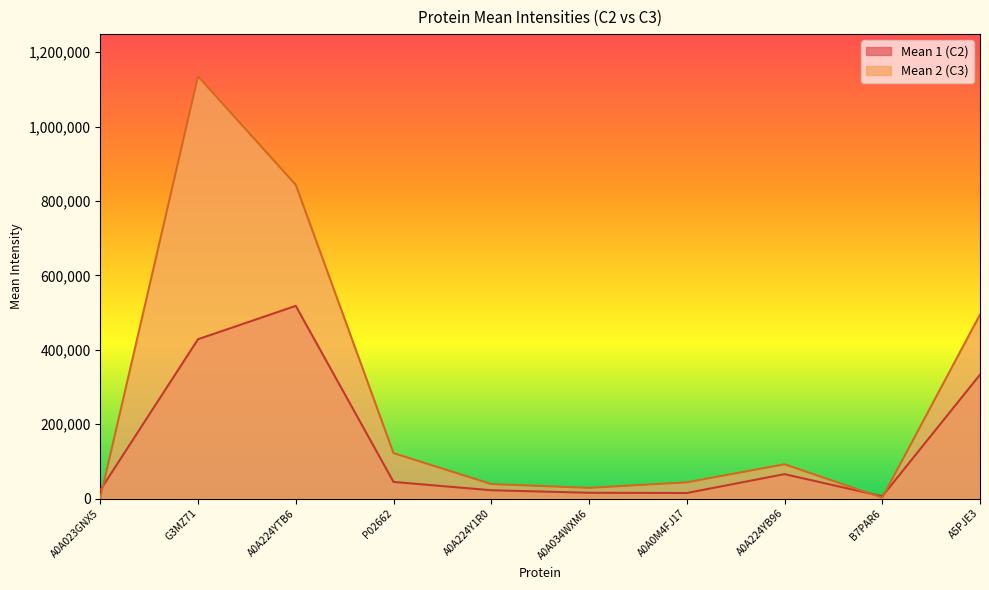

What value does the Mean 1 (C2) series have at A0A224YTB6?

517888.2